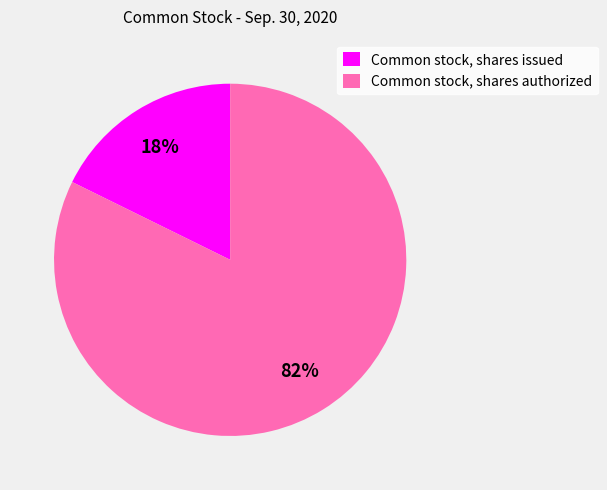

To the nearest percent, what percentage of the pie is Common stock, shares authorized?

82%